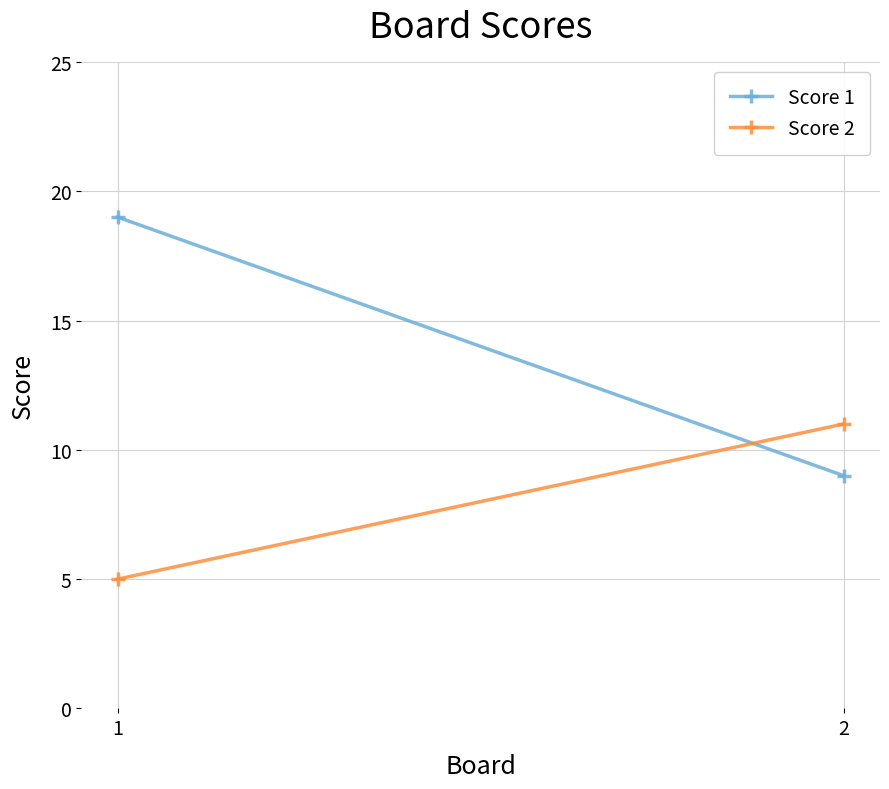

Is the value of Score 2 at 2 greater than the value of Score 1 at 2?

Yes